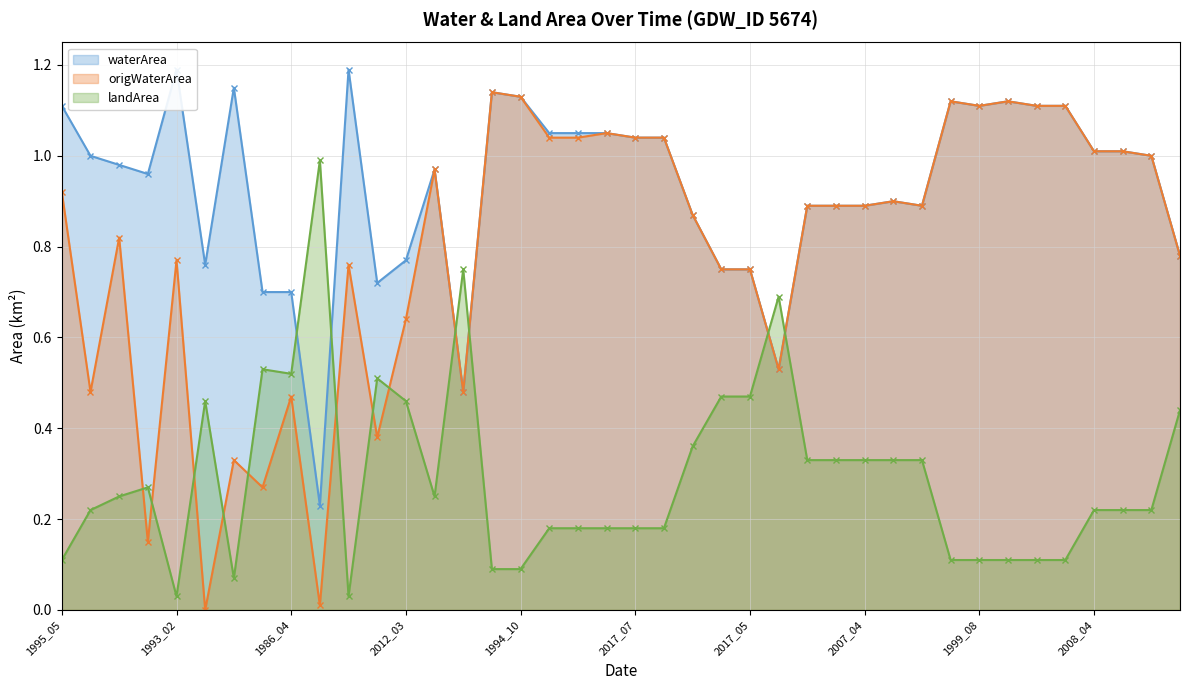

Does the chart display data point markers on the line(s)?

Yes